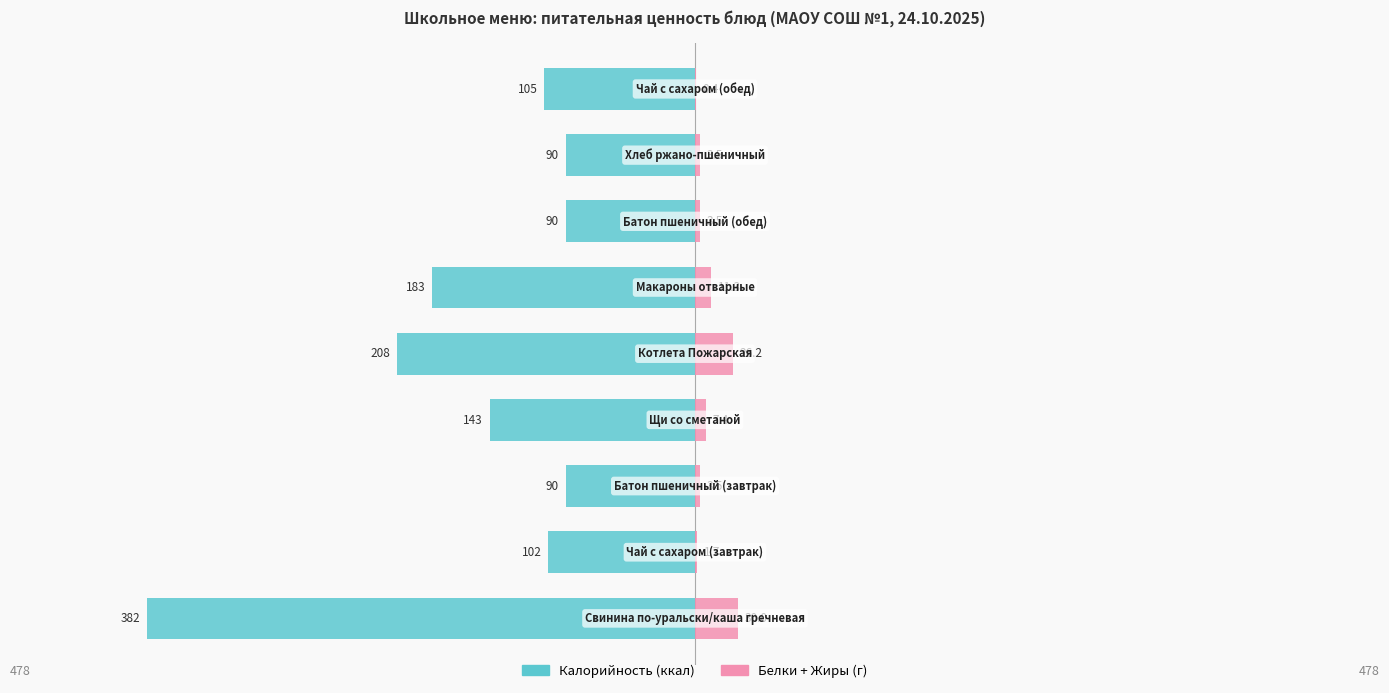

What is the spread (max minus min) of values at 2?

93.5